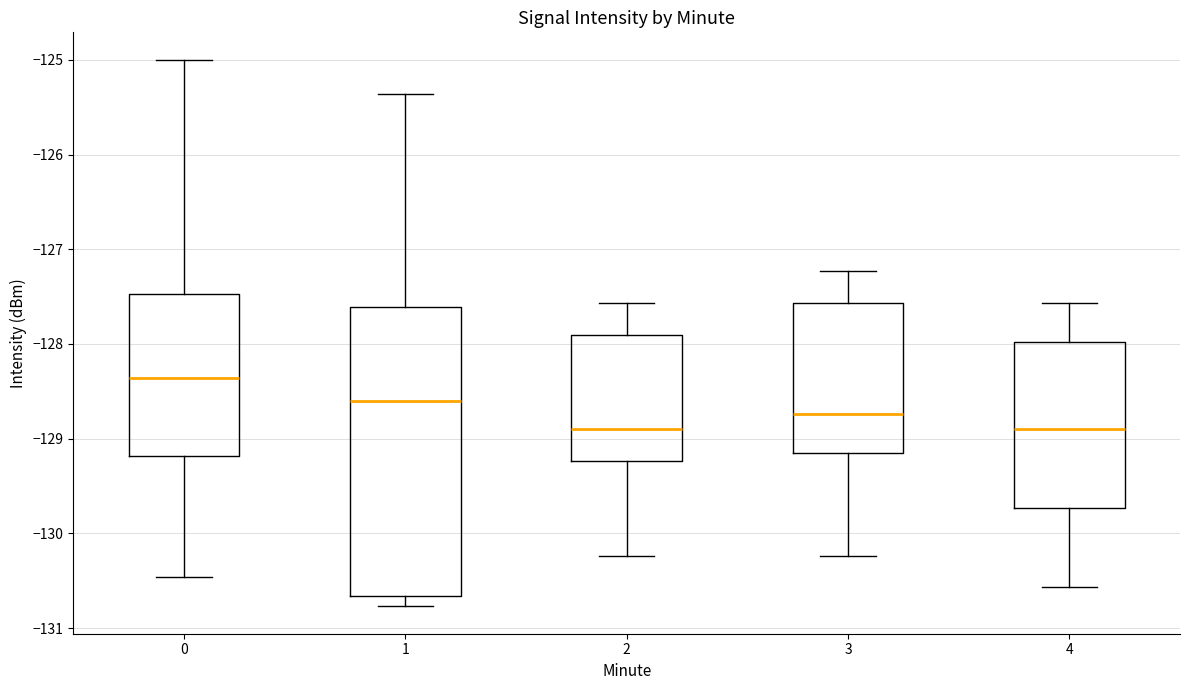

Where does the median line of the box at x = 4 sit on the y-axis? The values are not printed on the chart, so give them approximately, as read against the axis.

-128.9